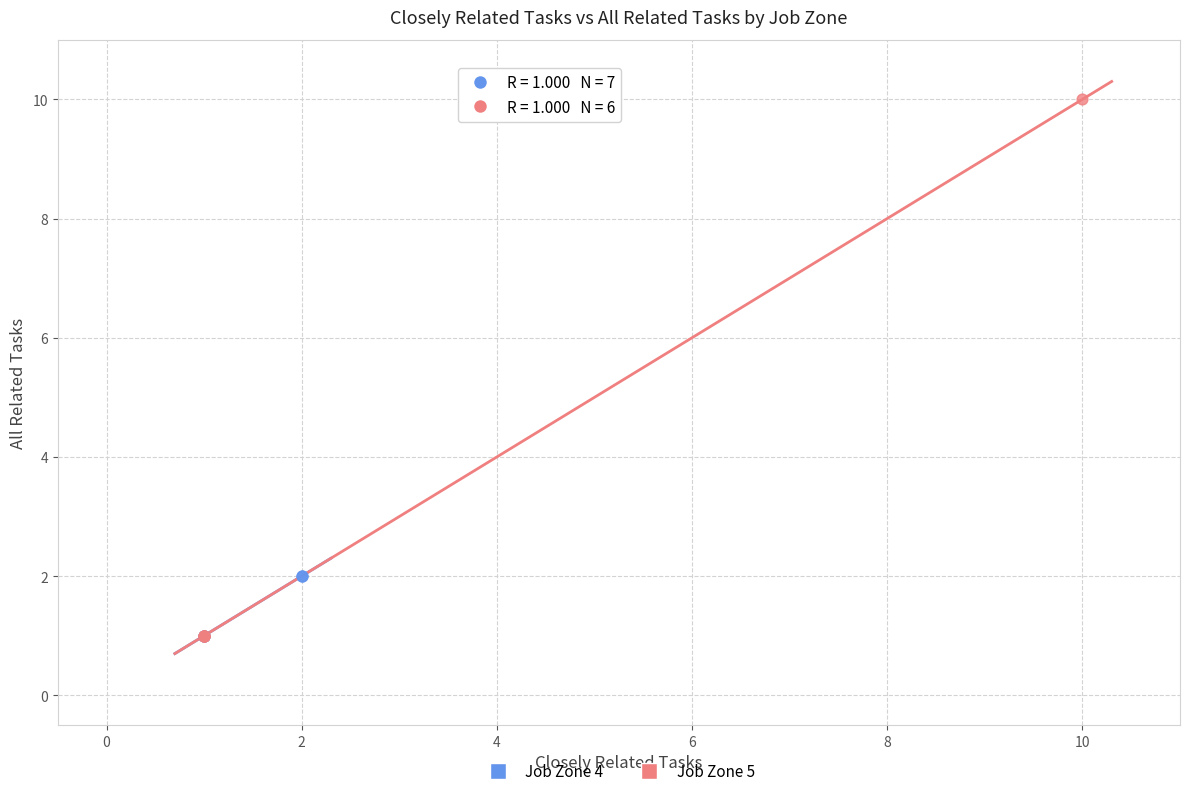

Which series contains the highest Y value?

Job Zone 5